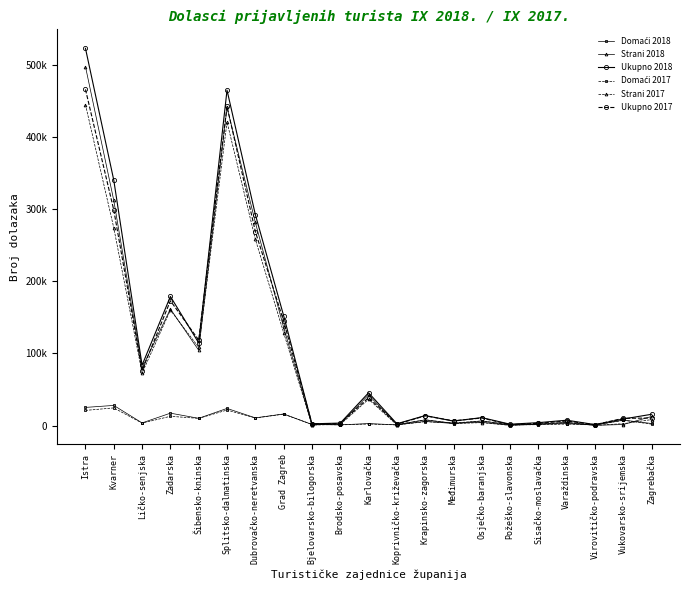

True or false: Strani 2017 has more than 1 interior local peaks.

True